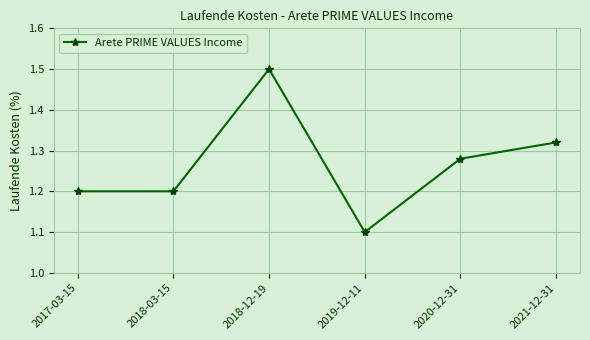

What is the difference between the maximum and minimum values?

0.4